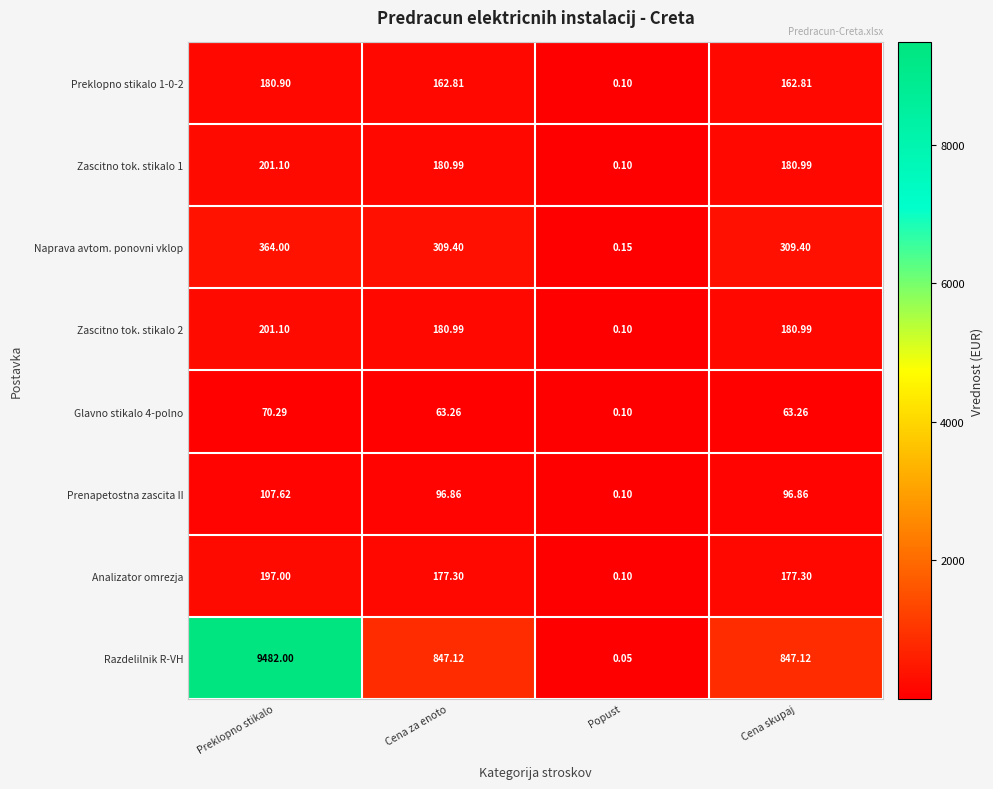

Between Preklopno stikalo and Cena za enoto, which series saw the biggest shift?

Razdelilnik R-VH